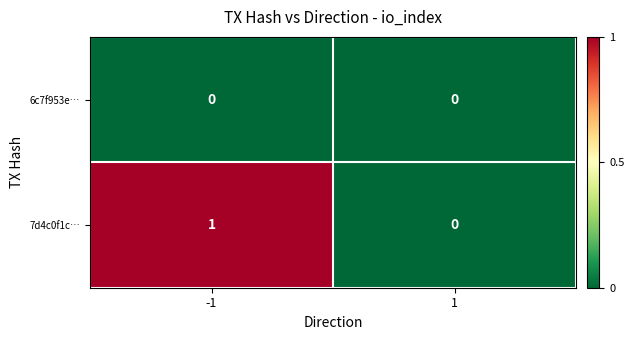

Which series has the widest spread of values?

7d4c0f1c…